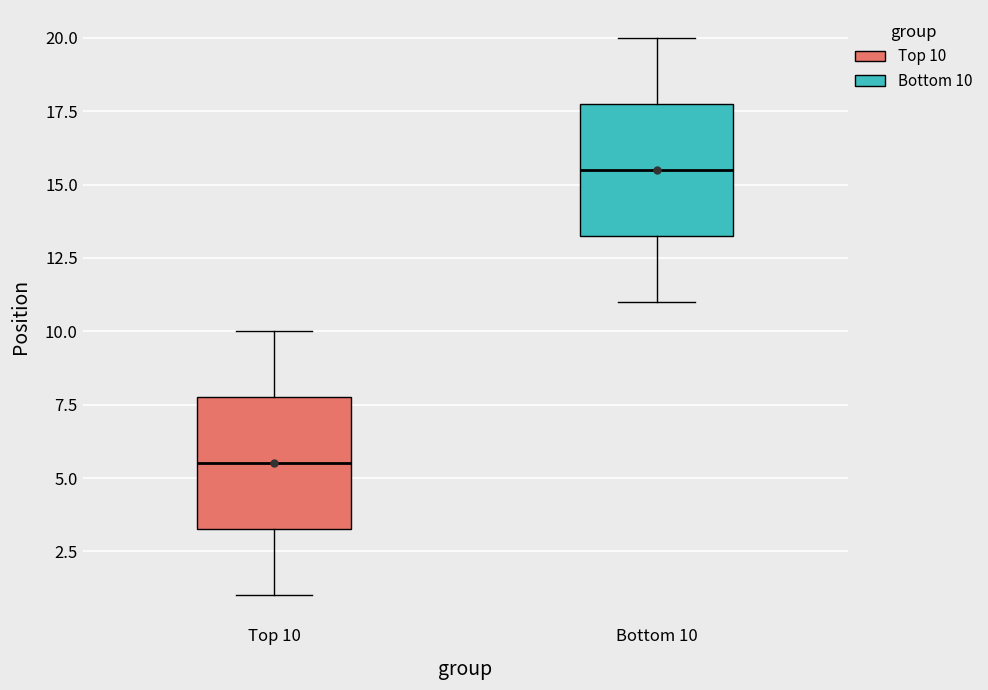

Which box has the highest median line?

Bottom 10